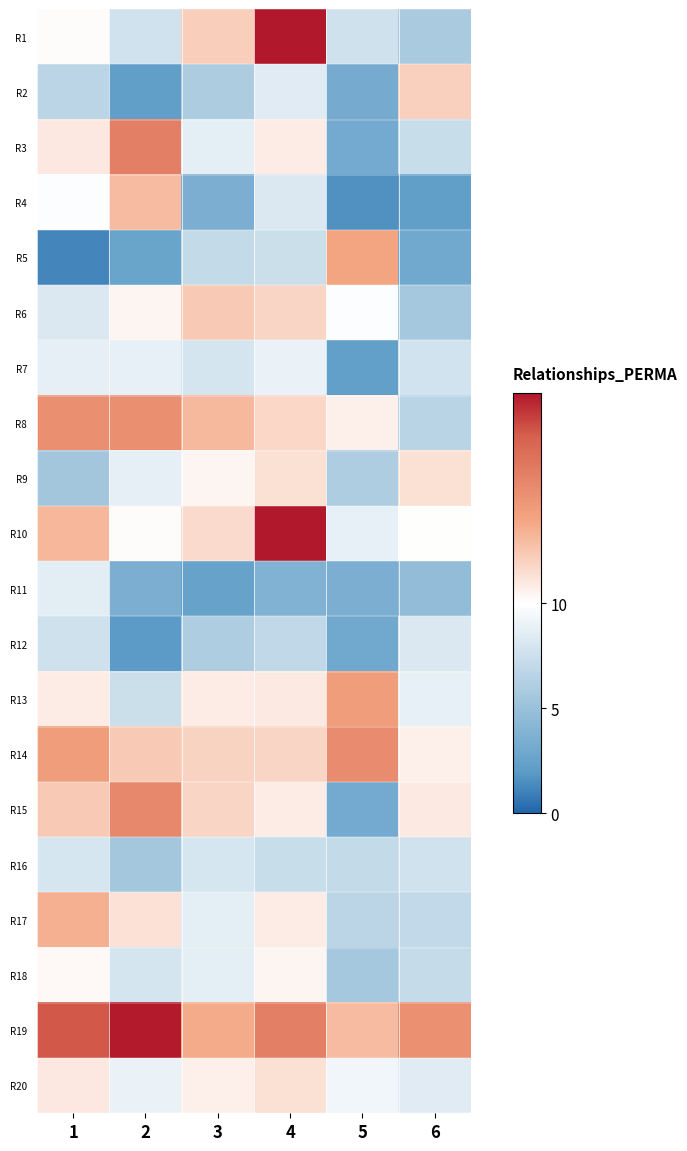

Which has a higher value, 4 or 3?

4